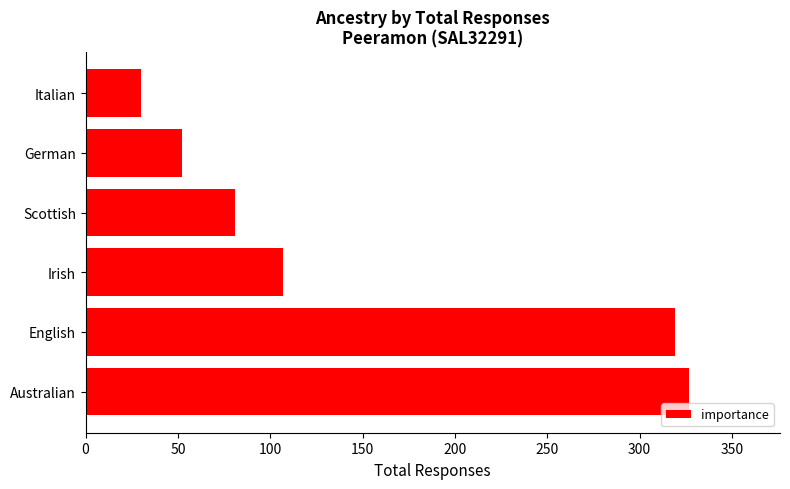

What is the average value?

153